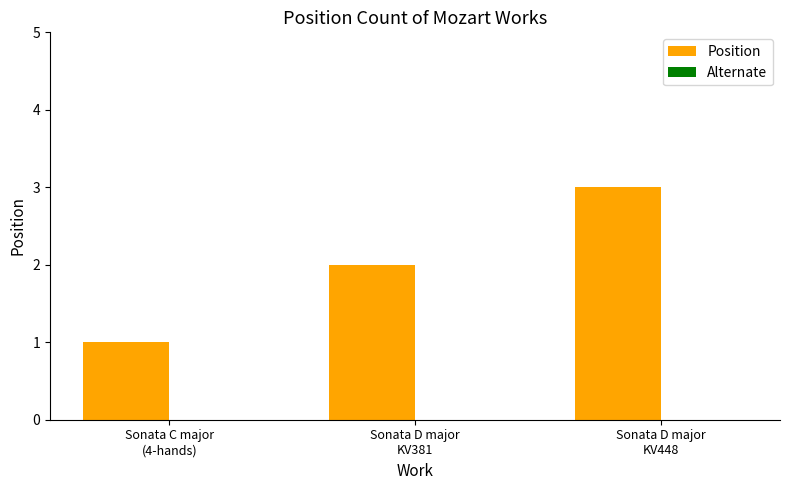

What is the label of the 2nd bar from the left?

Sonata D major
KV381